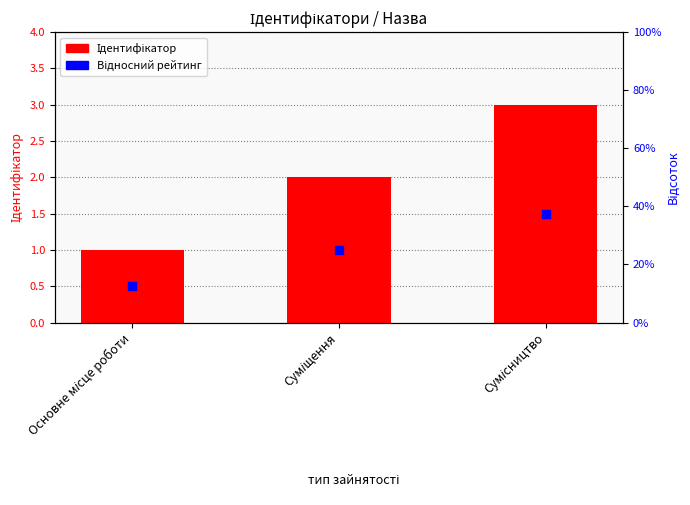

Which series contains the highest Y value?

Ідентифікатор